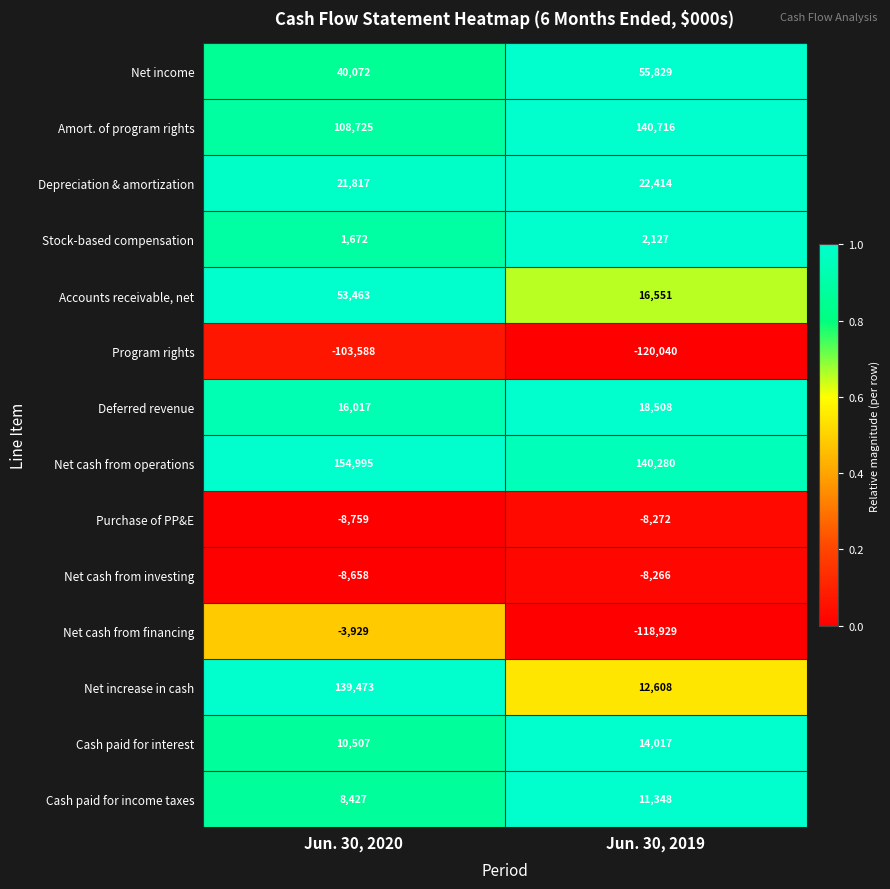

Where is Net increase in cash nearest to the value 76040?

Jun. 30, 2019